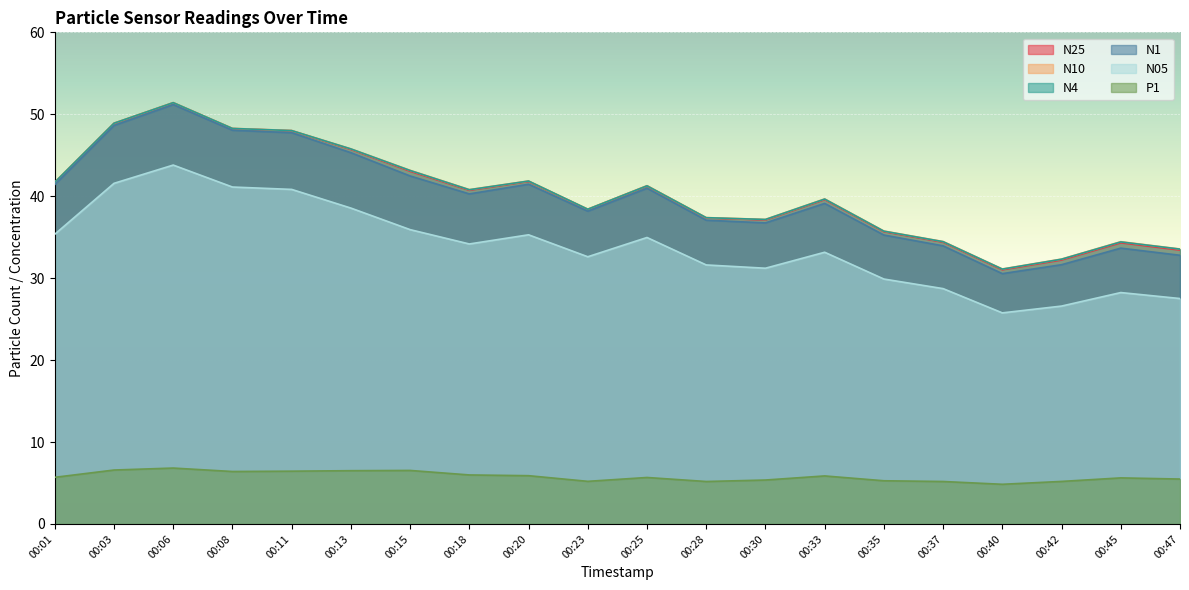

At which label is N4 closest to 41?

00:18